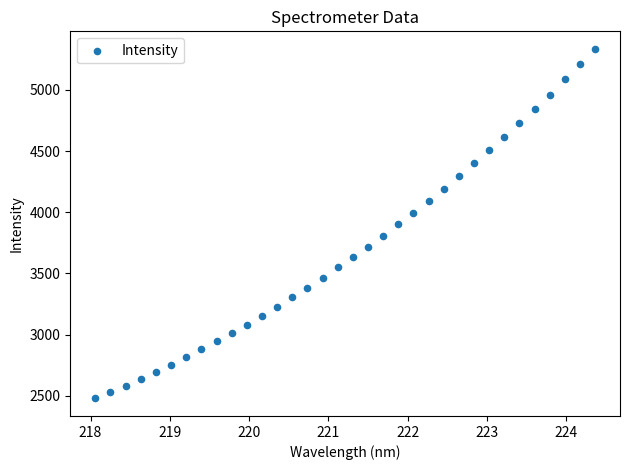

What is the range of Y values (max minus min)?

2860.1